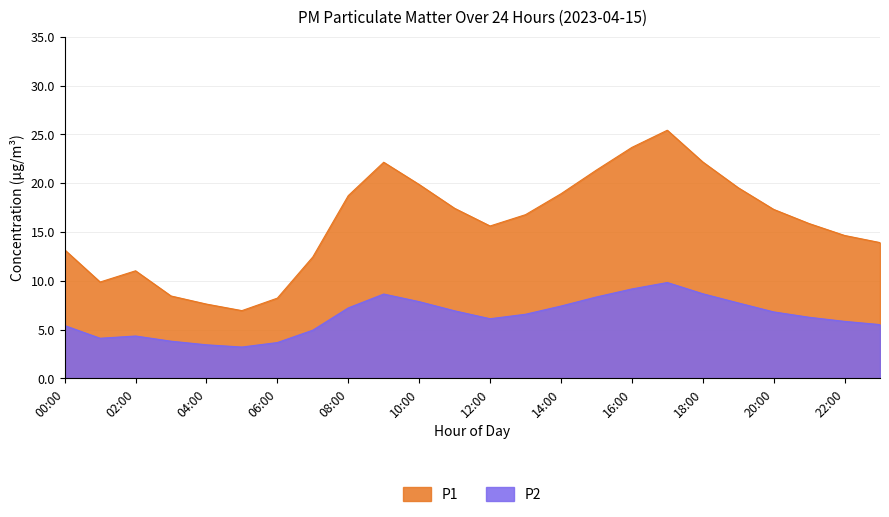

How many data points does each series have?

24